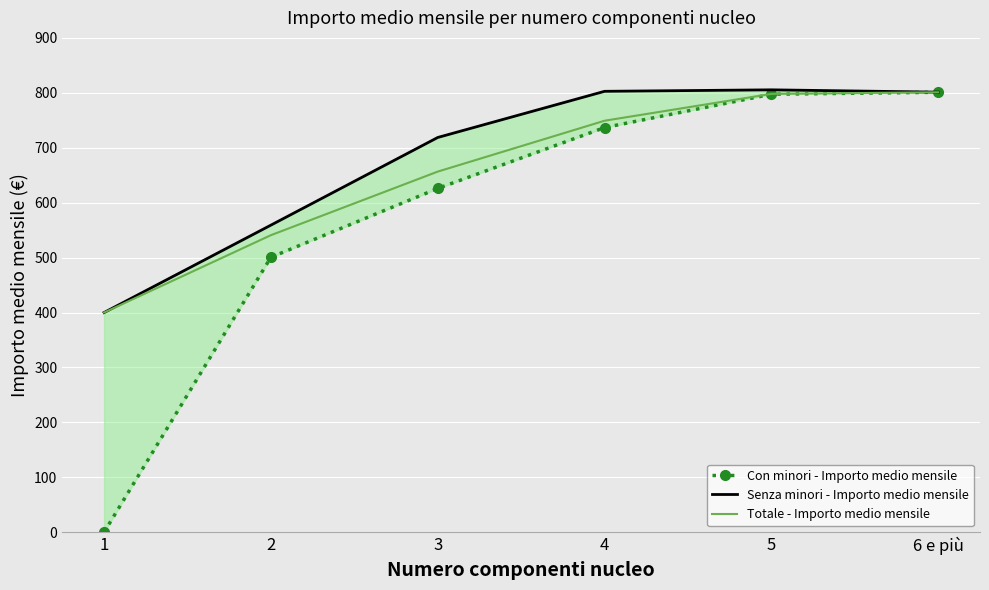

At which label does Totale - Importo medio mensile first exceed 749?

4